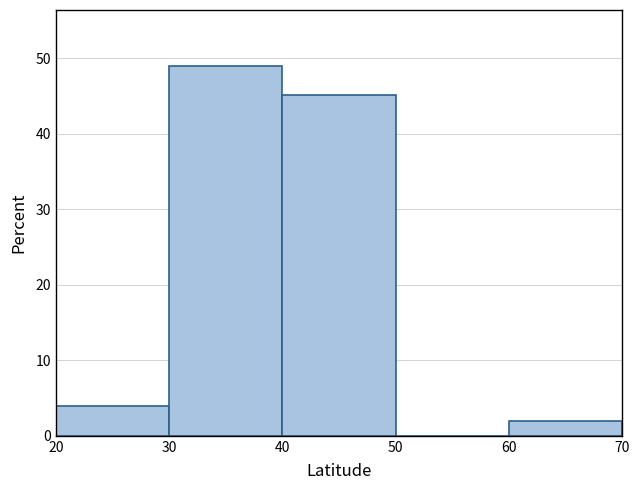

Which range on the x-axis has the tallest bar?

30 to 40